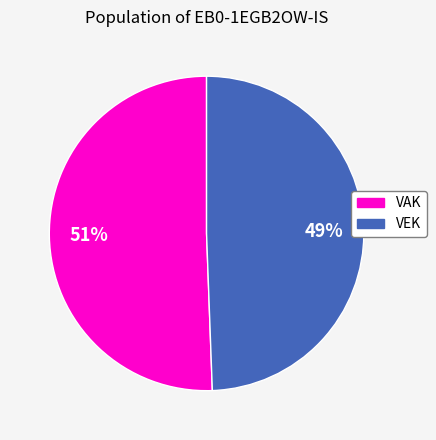

To the nearest percent, what is the average slice percentage?

50%